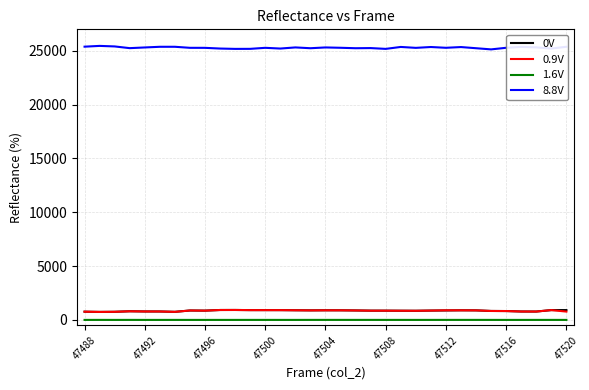

Which series has the largest total across all categories?

8.8V